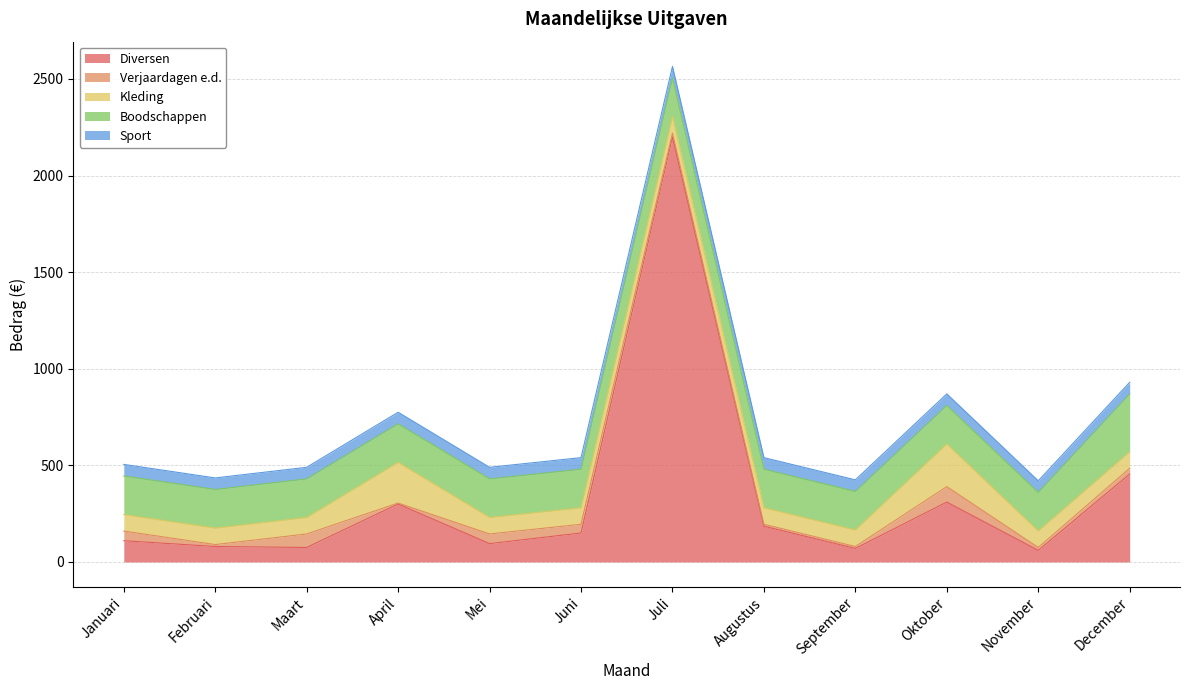

What is the sum of the Boodschappen values at September and Februari?

400